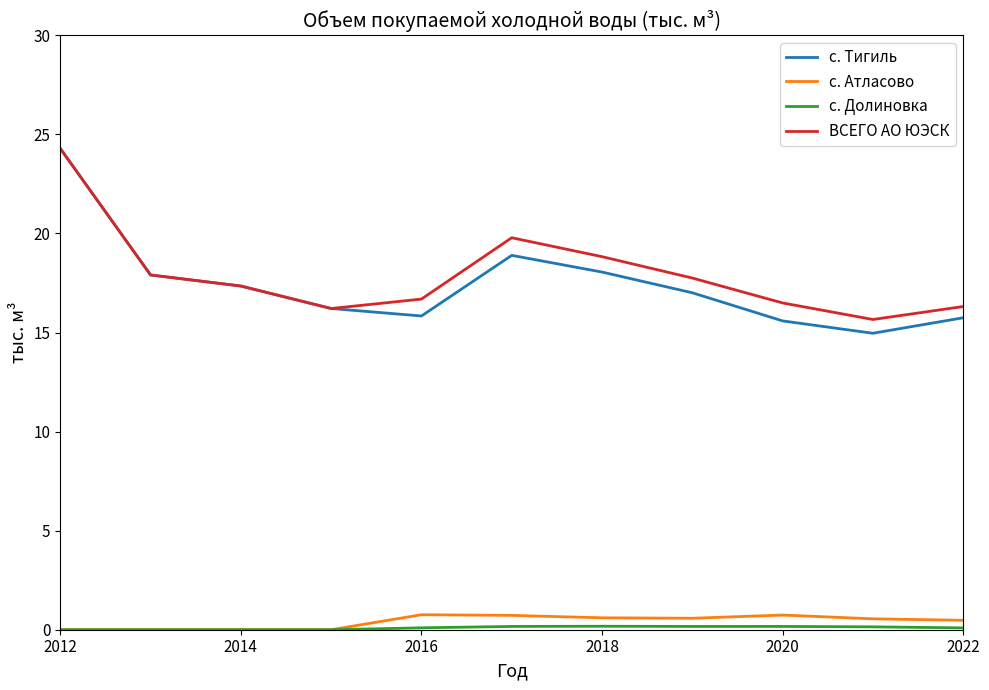

What is the greatest value displayed?

24.3